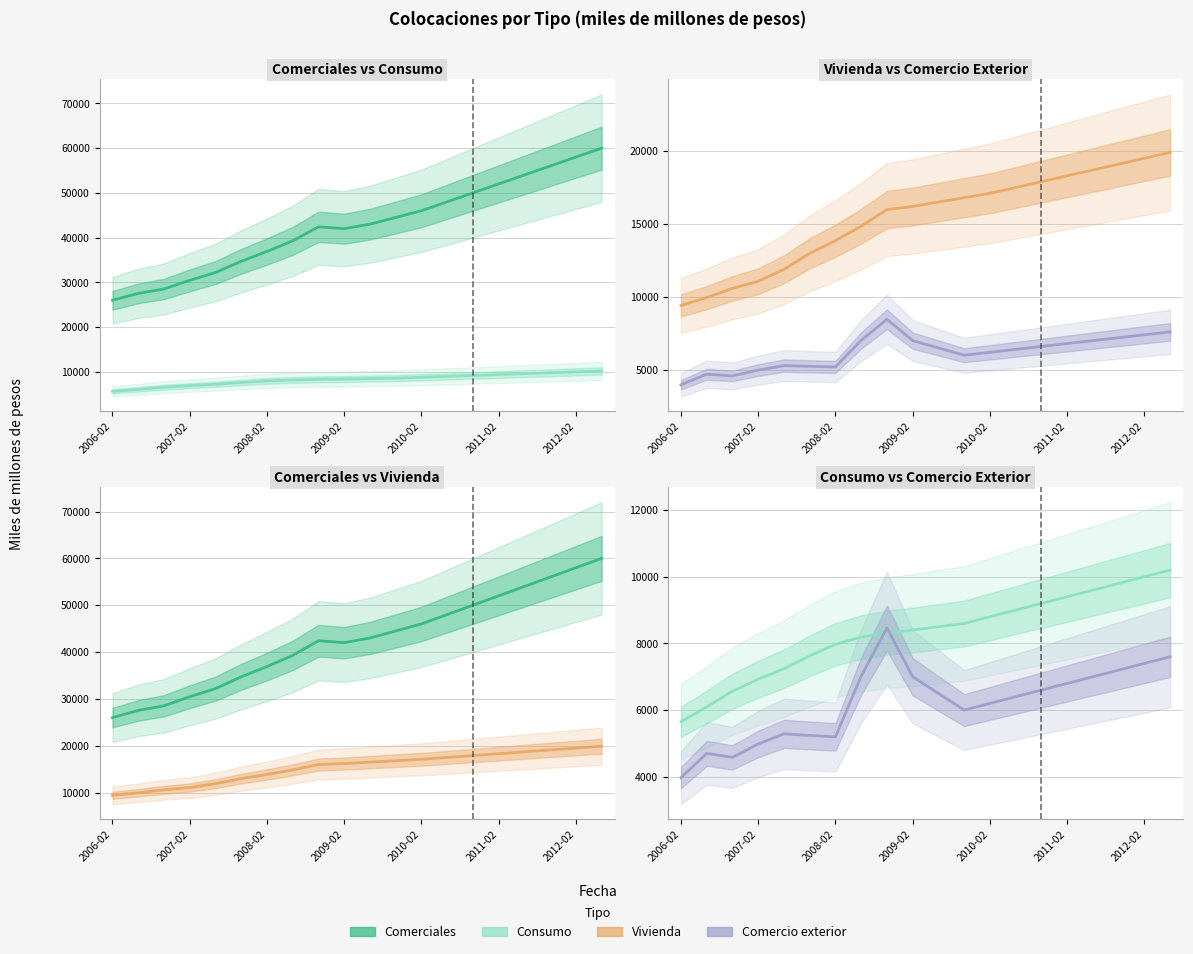

The value of Comercio exterior at 2006-02 is 6087.1. True or false?

False